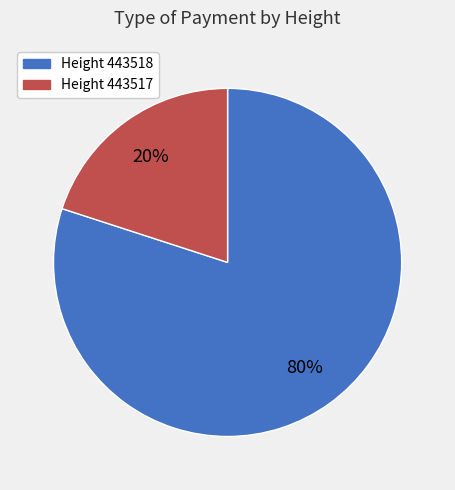

Which has a higher value, Height 443517 or Height 443518?

Height 443518